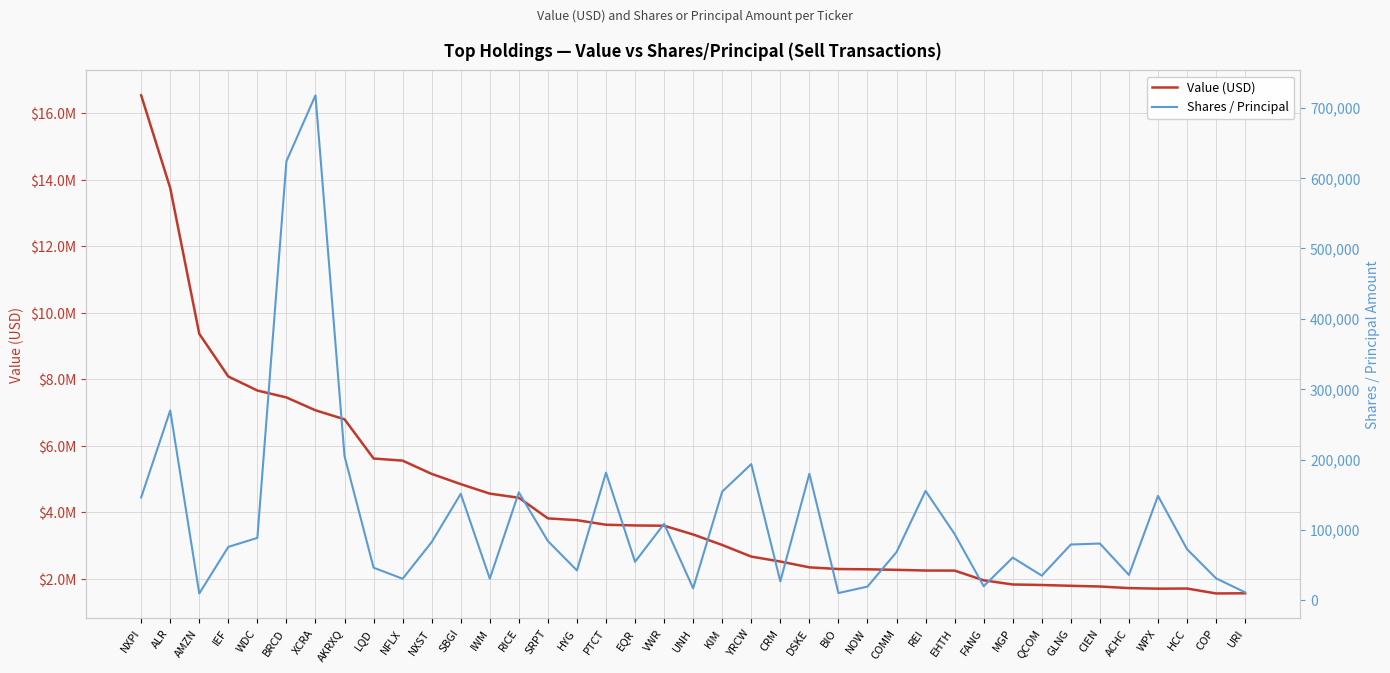

Does the chart display data point markers on the line(s)?

No